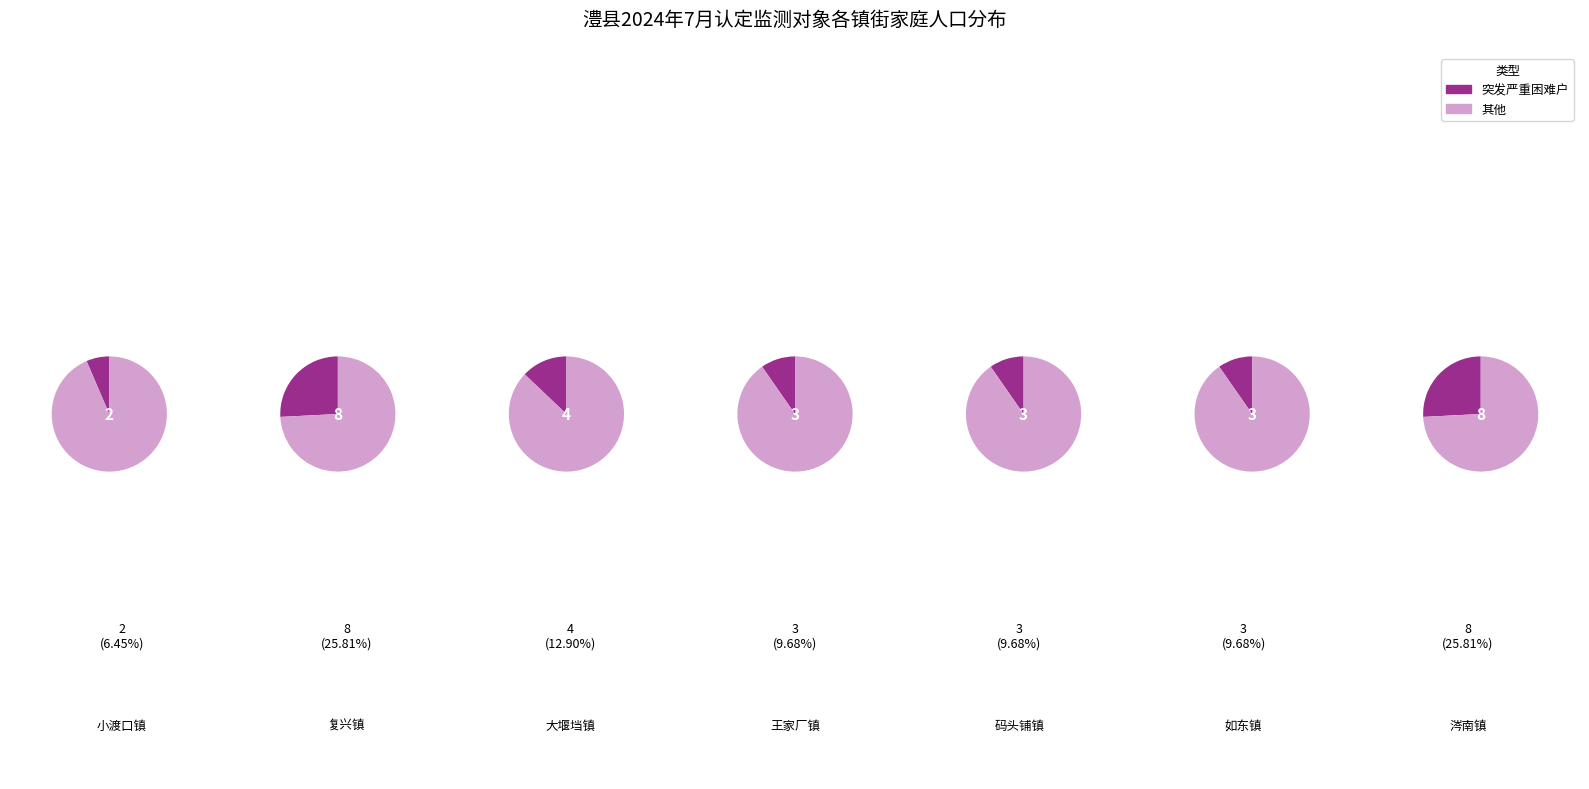

To the nearest percent, what is the average slice percentage?

14%